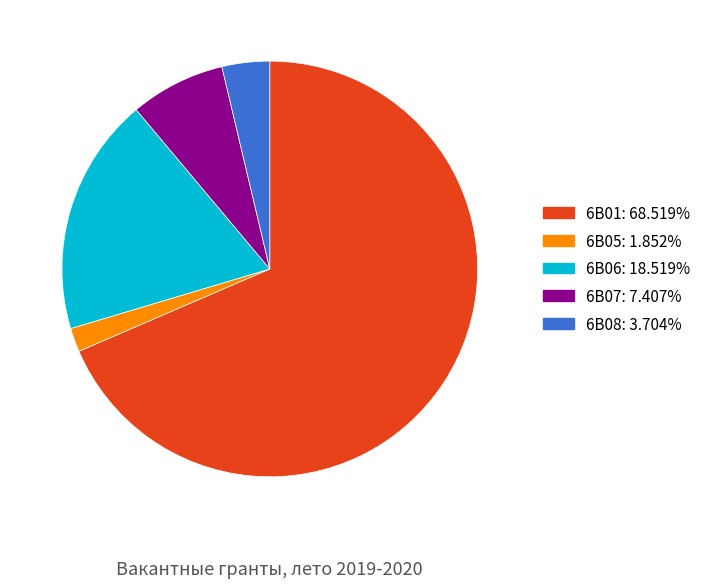

Approximately how many times larger is the value at 6В01 compared to 6В05?

37.0